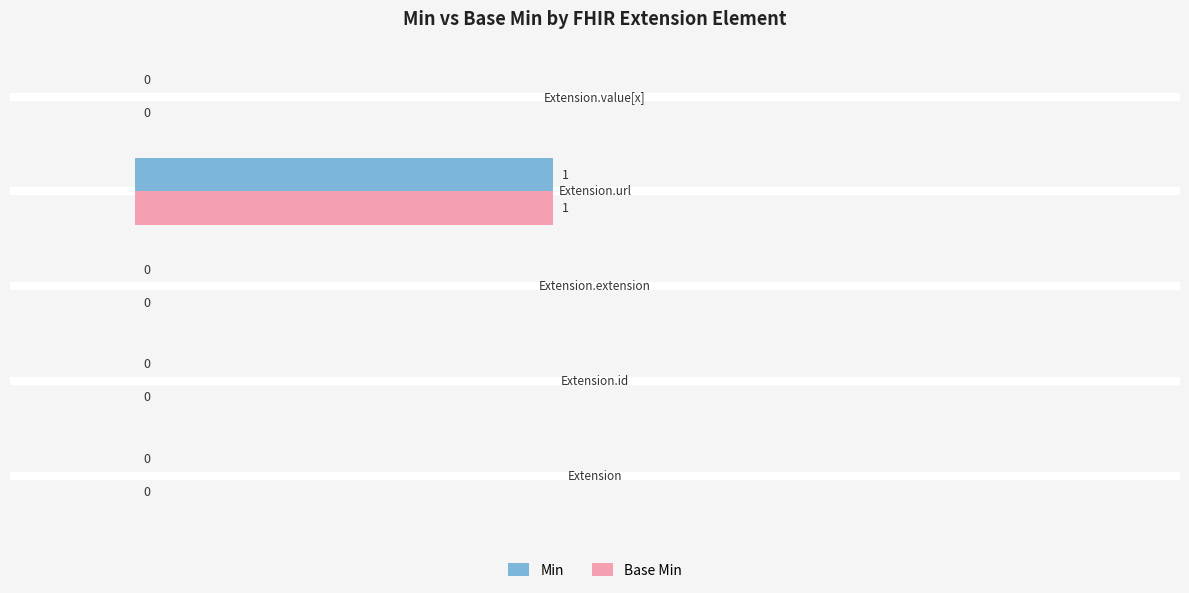

How many Base Min values are between 0 and 1?

5